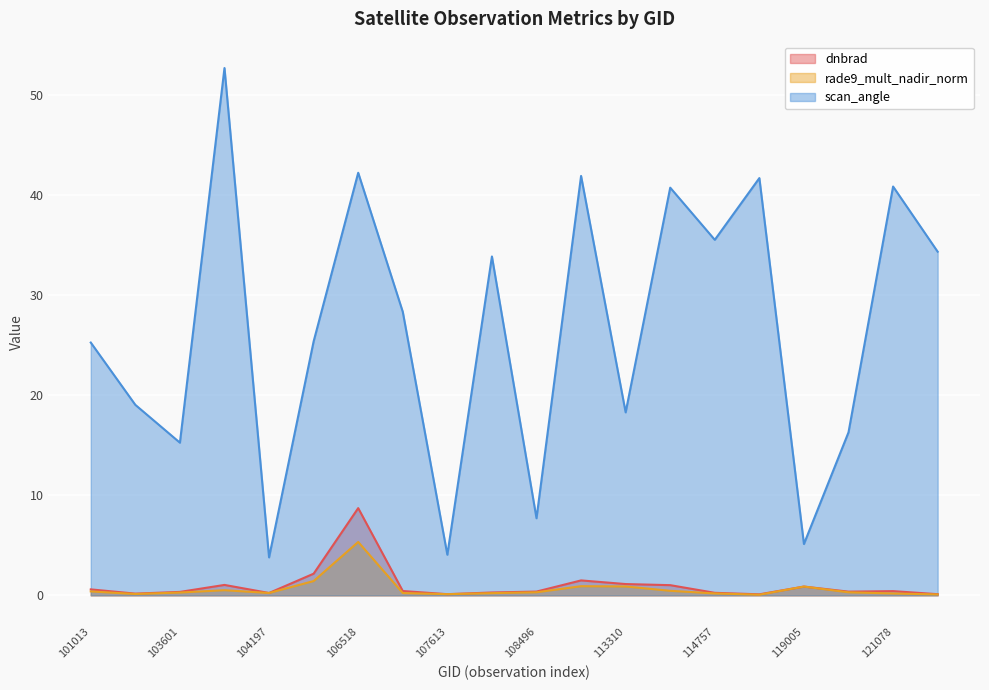

True or false: rade9_mult_nadir_norm and scan_angle intersect in this chart.

False